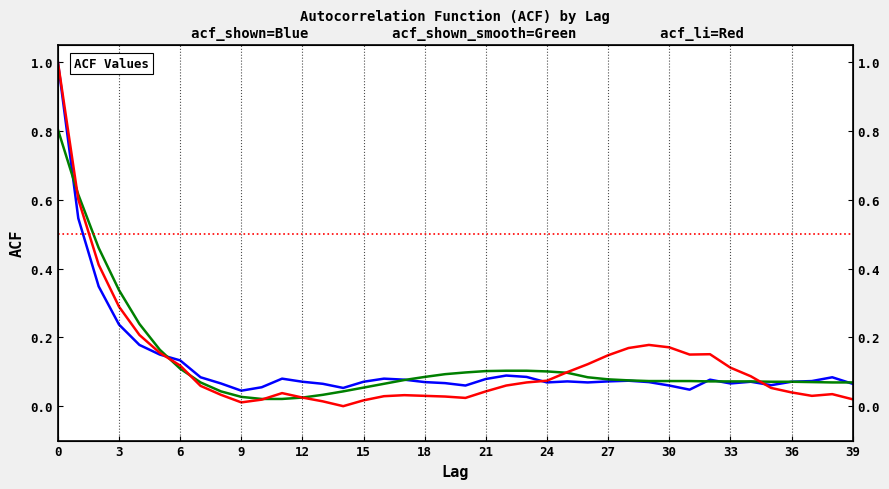

At which category does the chart reach its minimum across all series?

14